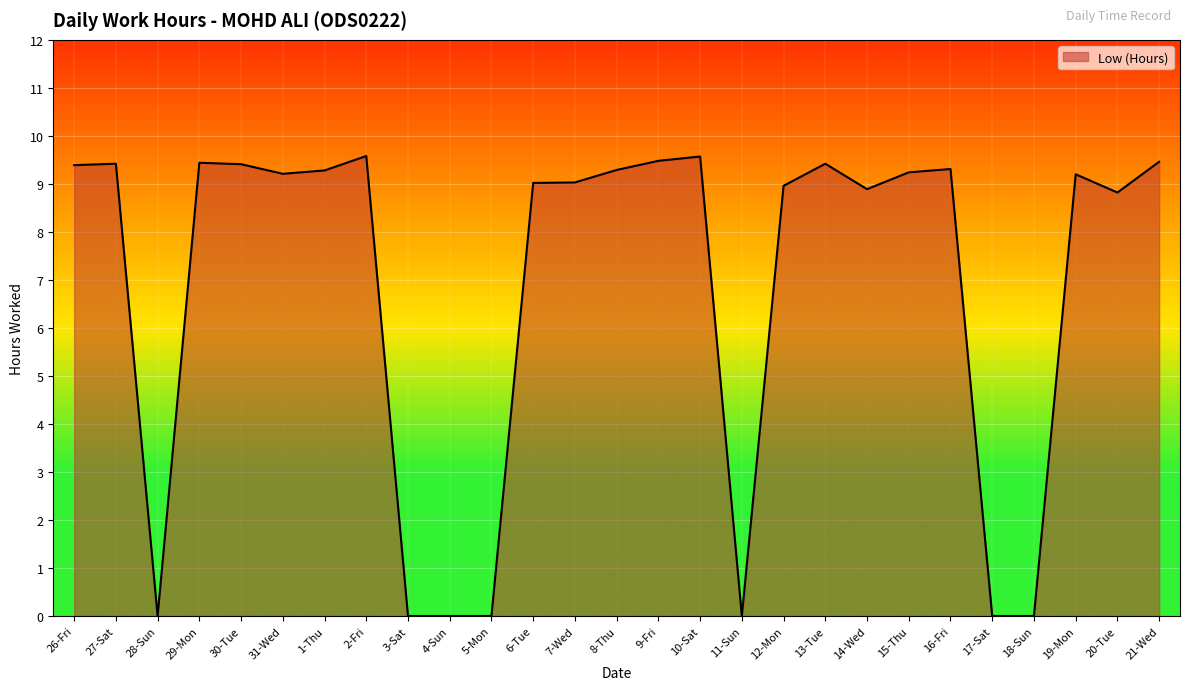

What is the average value?

6.9